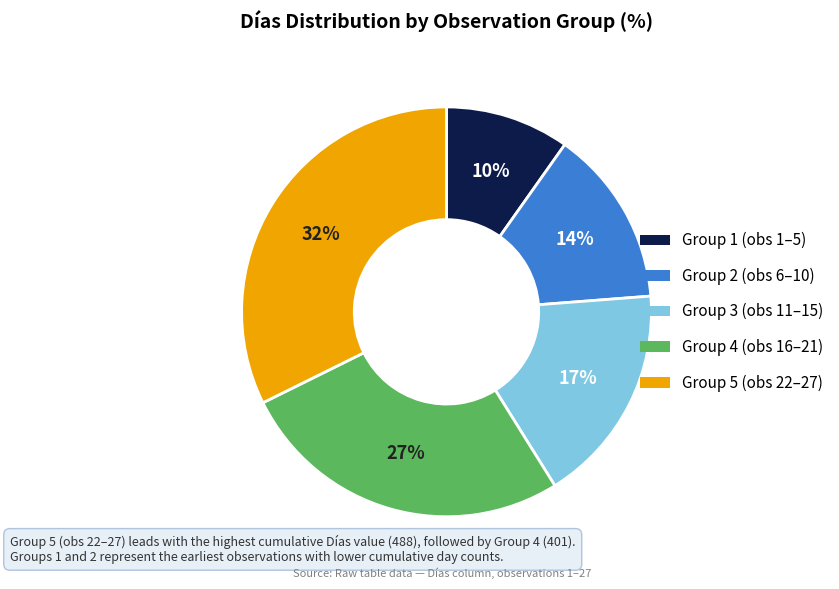

Does any single category account for the majority?

No